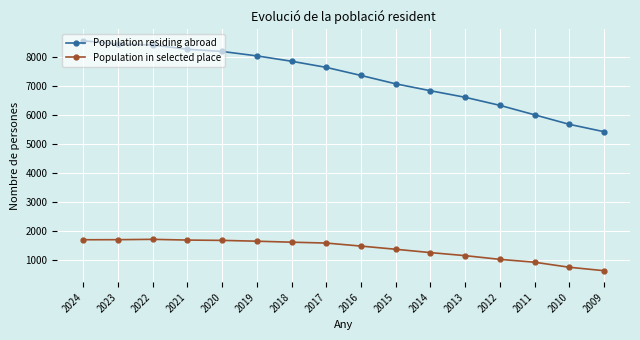

Rank the series by their maximum value, from highest to lowest.

Population residing abroad, Population in selected place